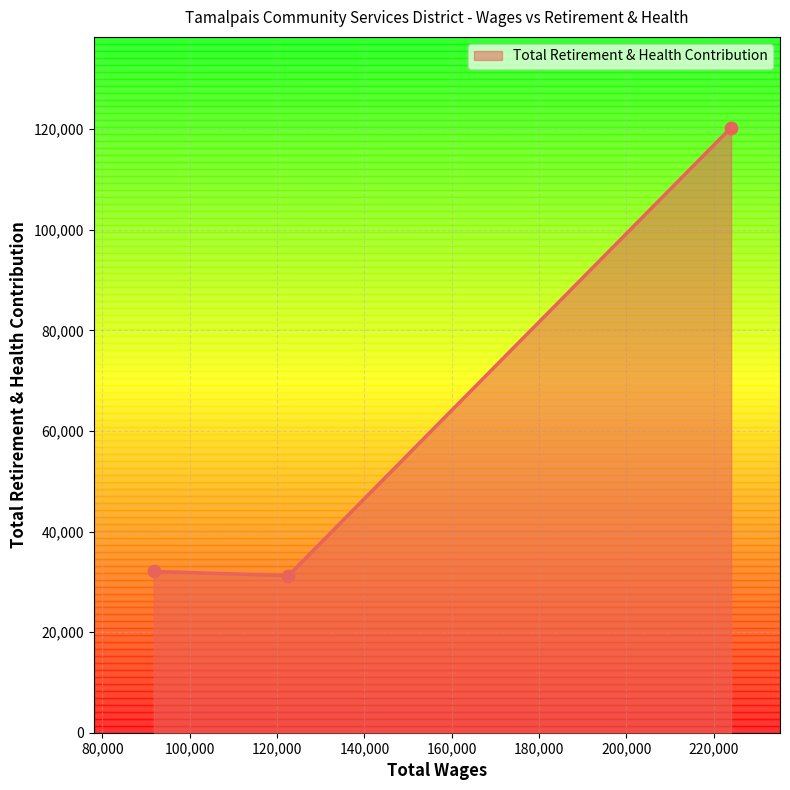

Which has a higher value, 91741.0 or 122553.0?

91741.0